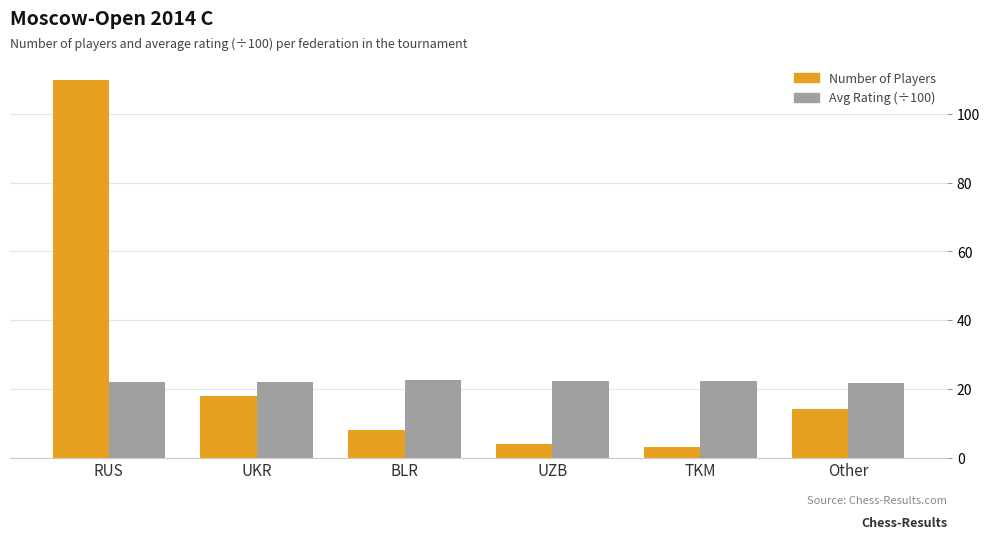

Does the chart contain stacked bars?

No